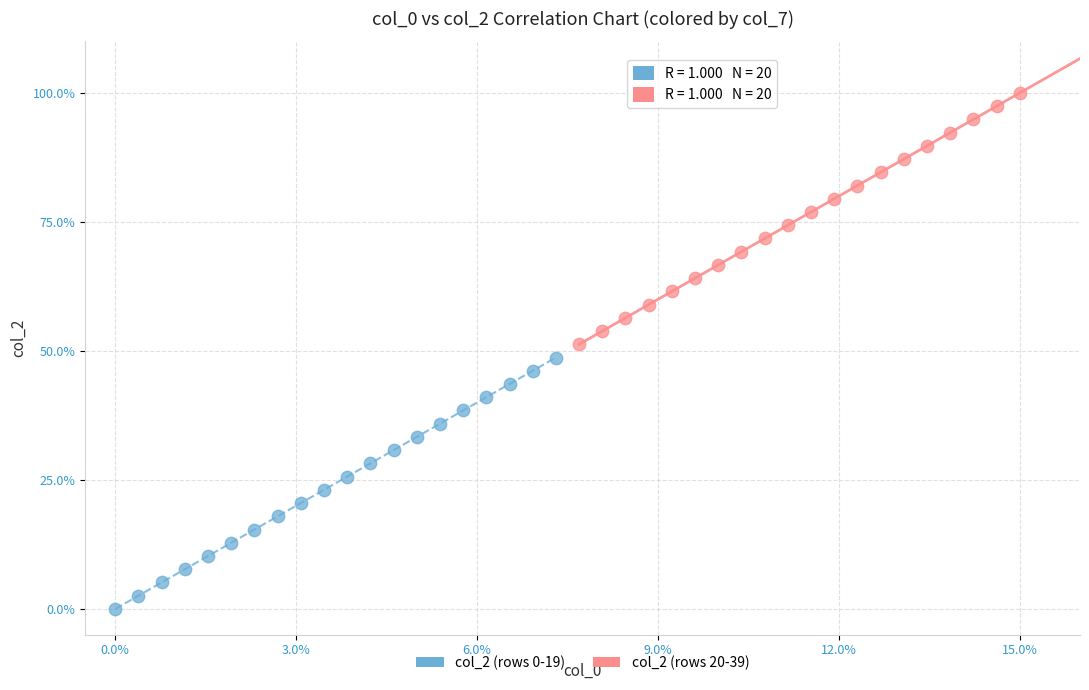

Which series reaches the minimum Y coordinate?

col_2 (rows 0-19)